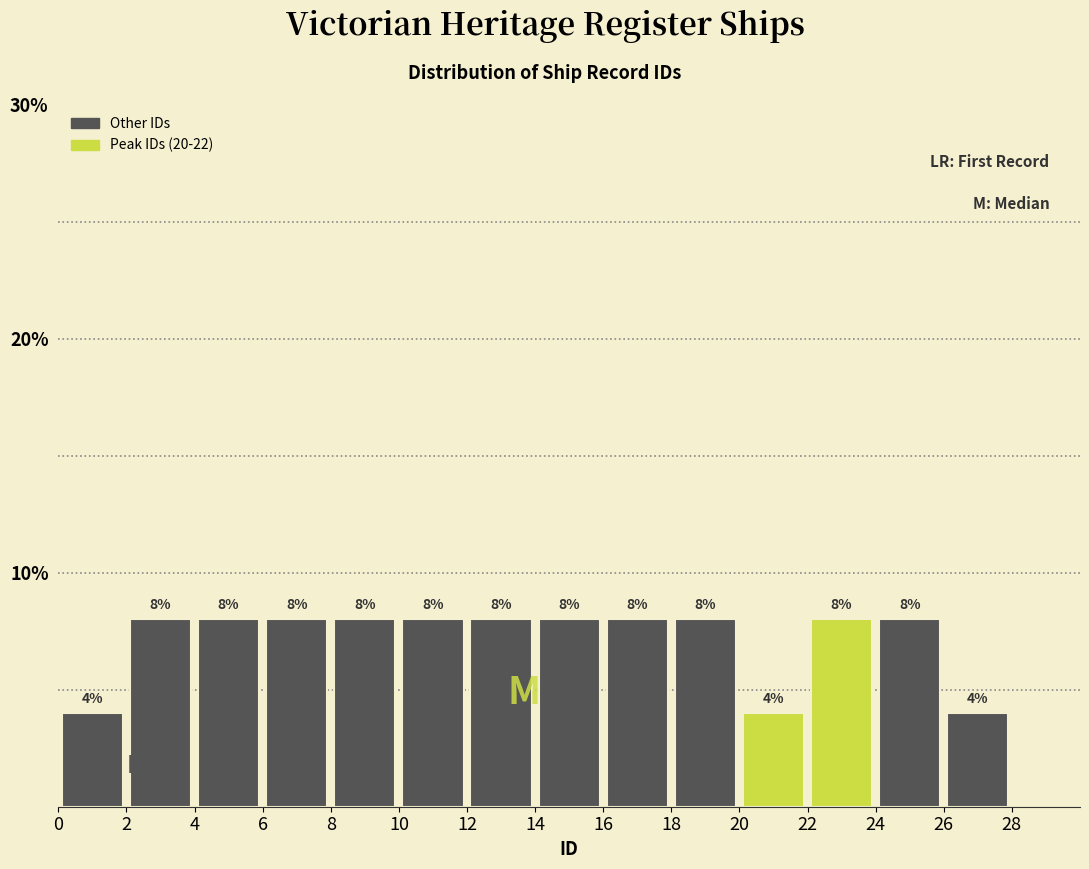

How tall is the bar that spans 6 to 8 on the x-axis?

8